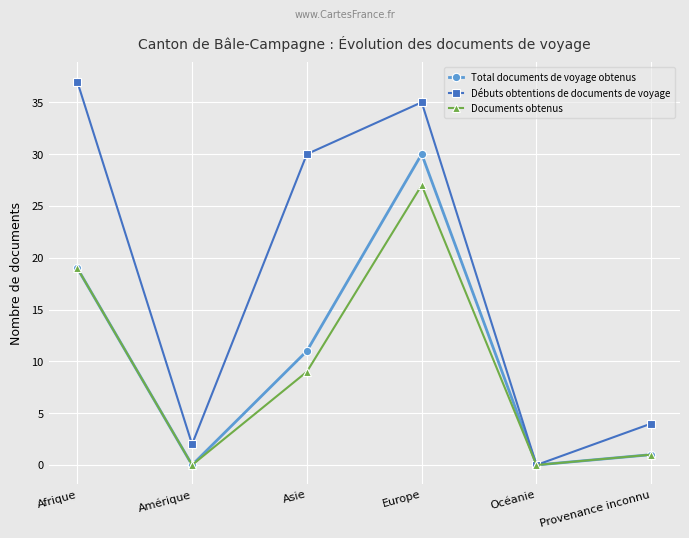

Which label corresponds to the largest value in the chart?

Afrique